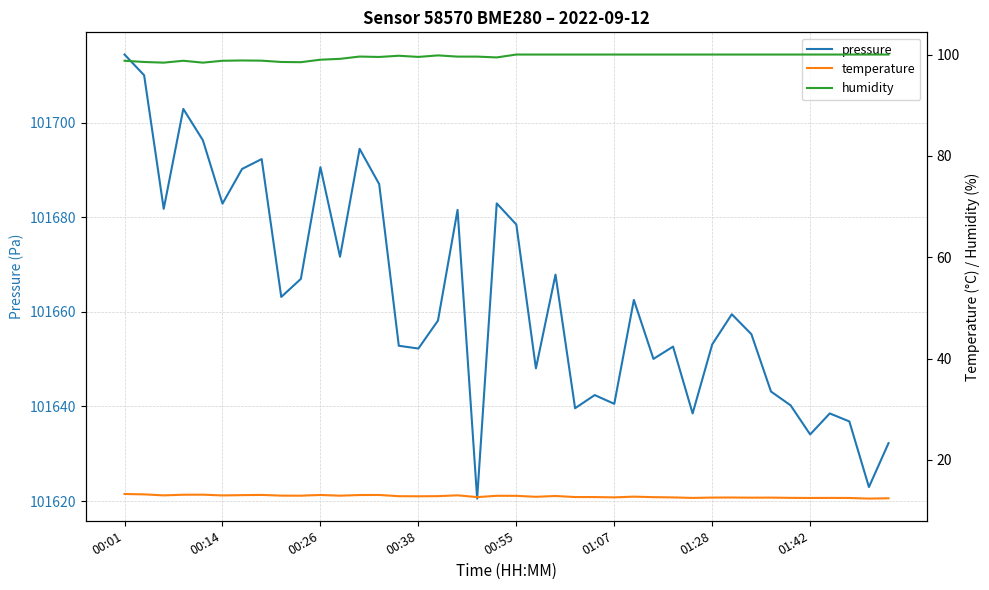

List the series in order of their peak value, lowest first.

temperature, humidity, pressure